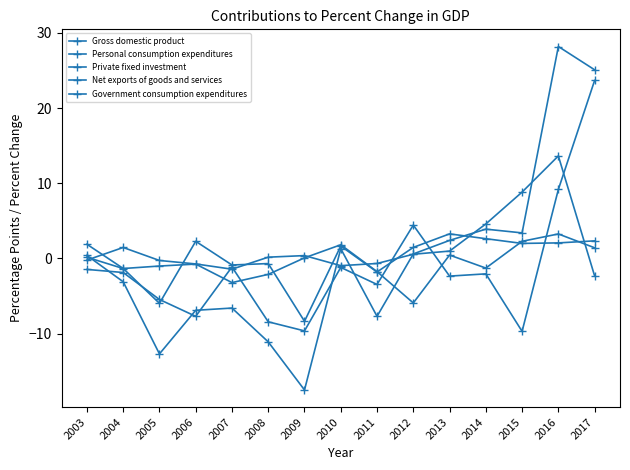

Count the number of data series in this chart.

5